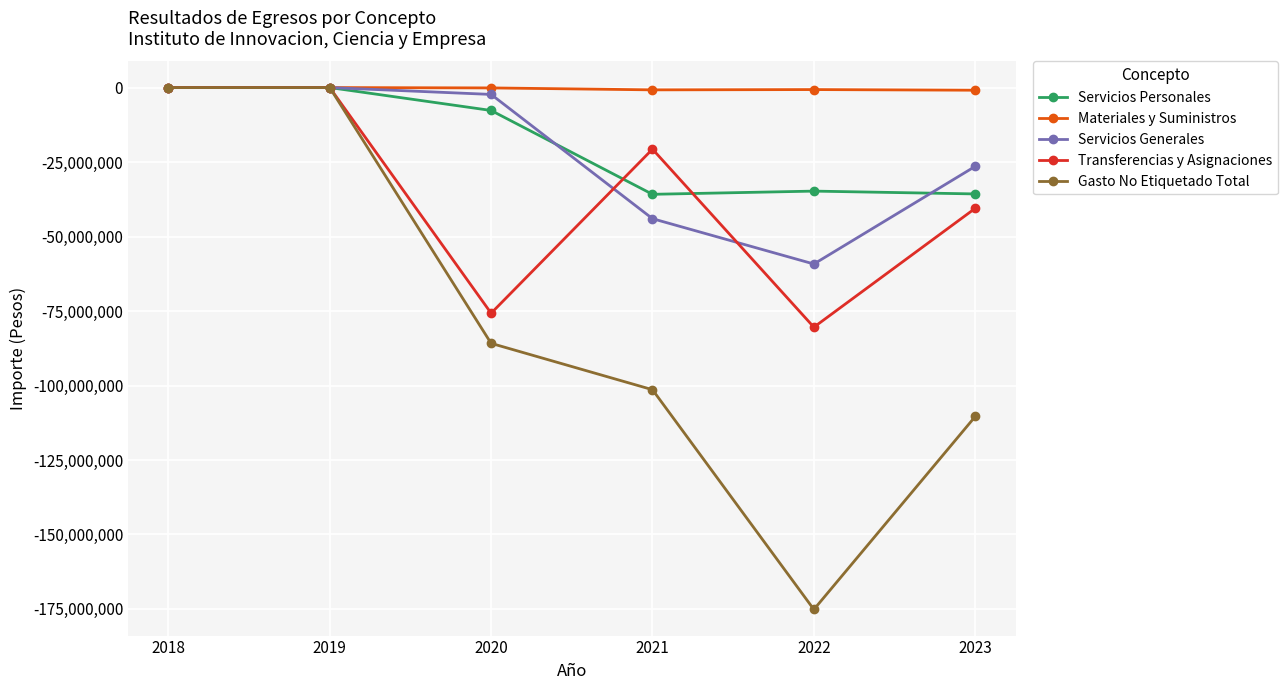

Rank the series at 2022 from lowest to highest value.

Gasto No Etiquetado Total, Transferencias y Asignaciones, Servicios Generales, Servicios Personales, Materiales y Suministros